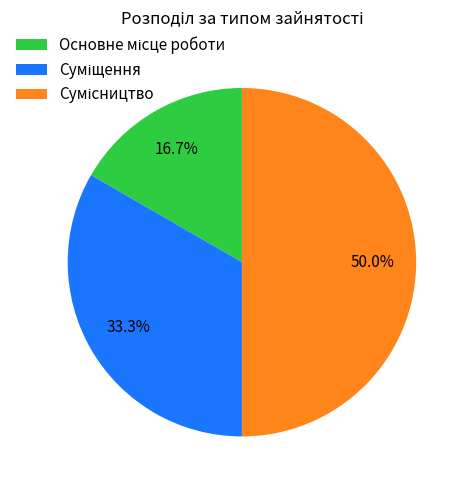

Rank the categories by value from highest to lowest.

Сумісництво, Суміщення, Основне місце роботи